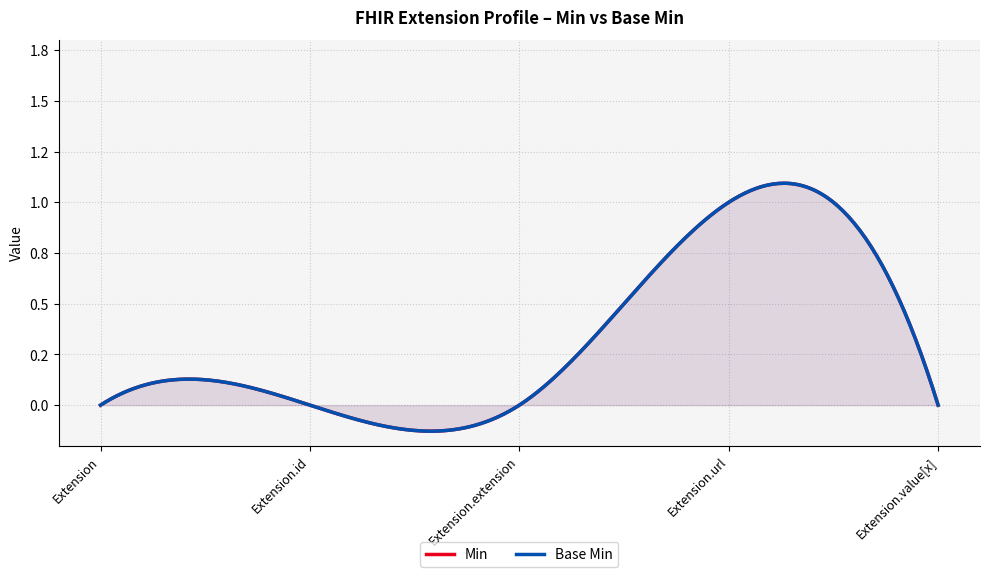

Which series changed the most between Extension and Extension.value[x]?

Min